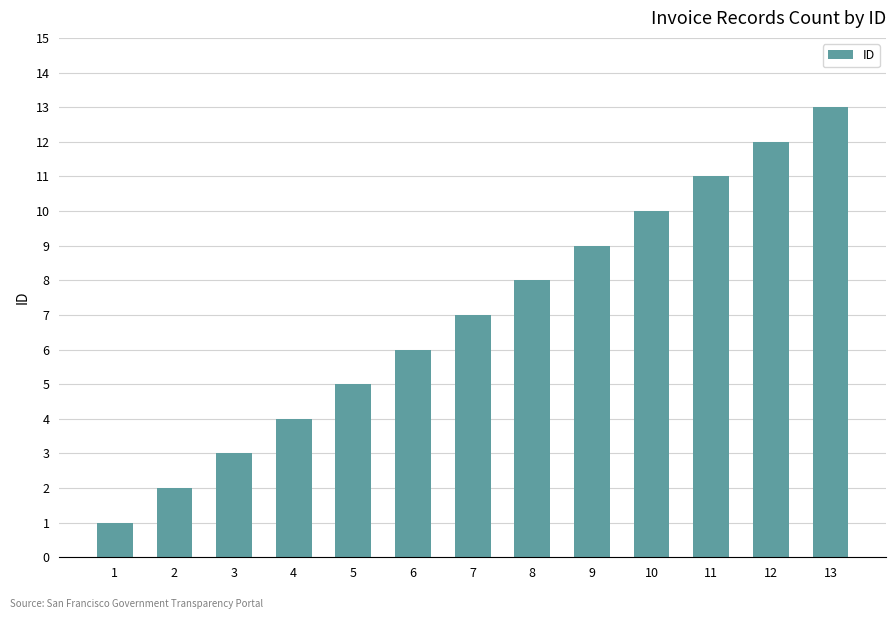

At which label is the value closest to 7?

7